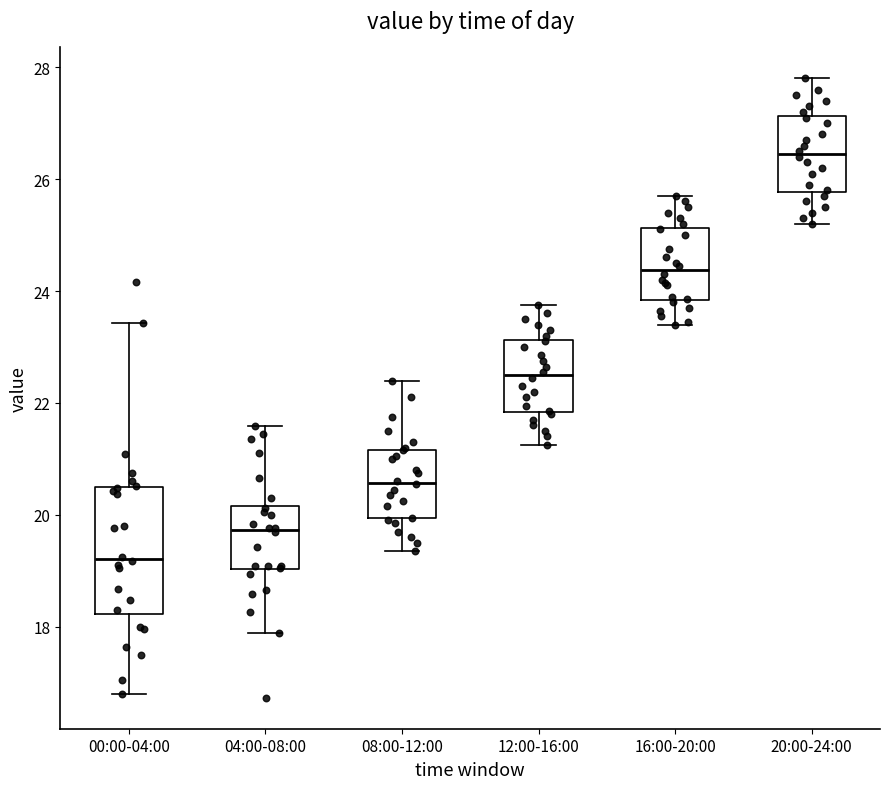

Which box's median line is the lowest?

00:00-04:00